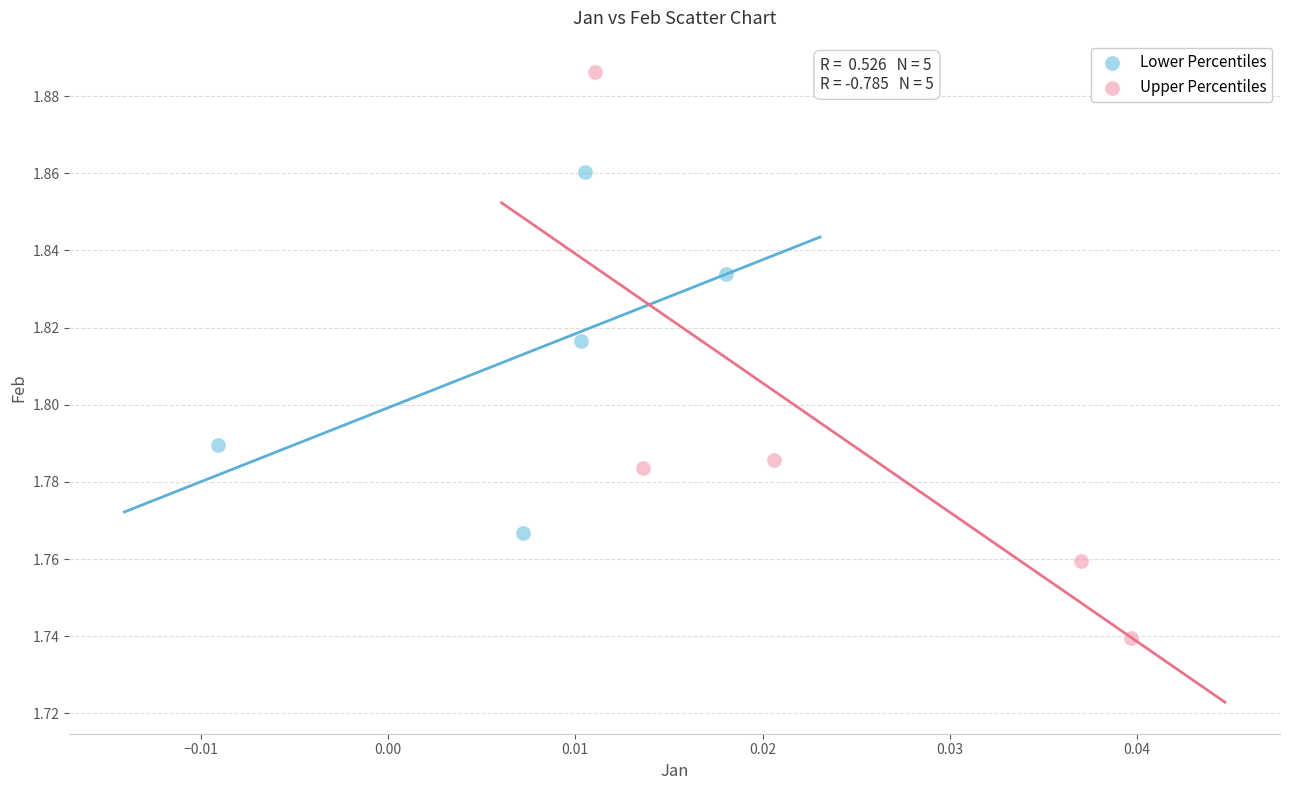

Which series contains the highest Y value?

Upper Percentiles